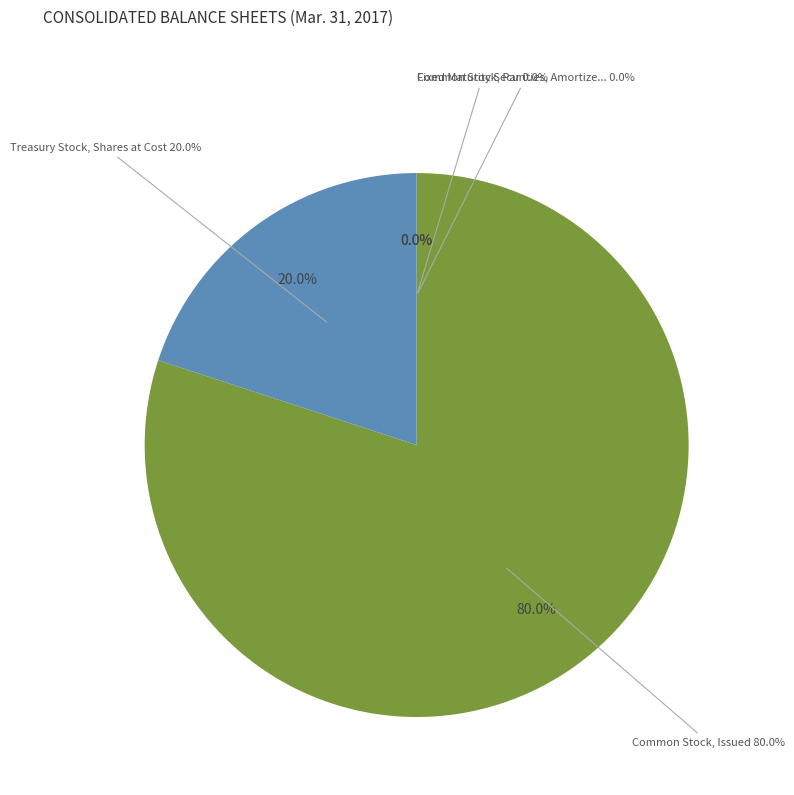

Does Fixed Maturity Securities, Amortized Cost account for over 50% of the chart?

No